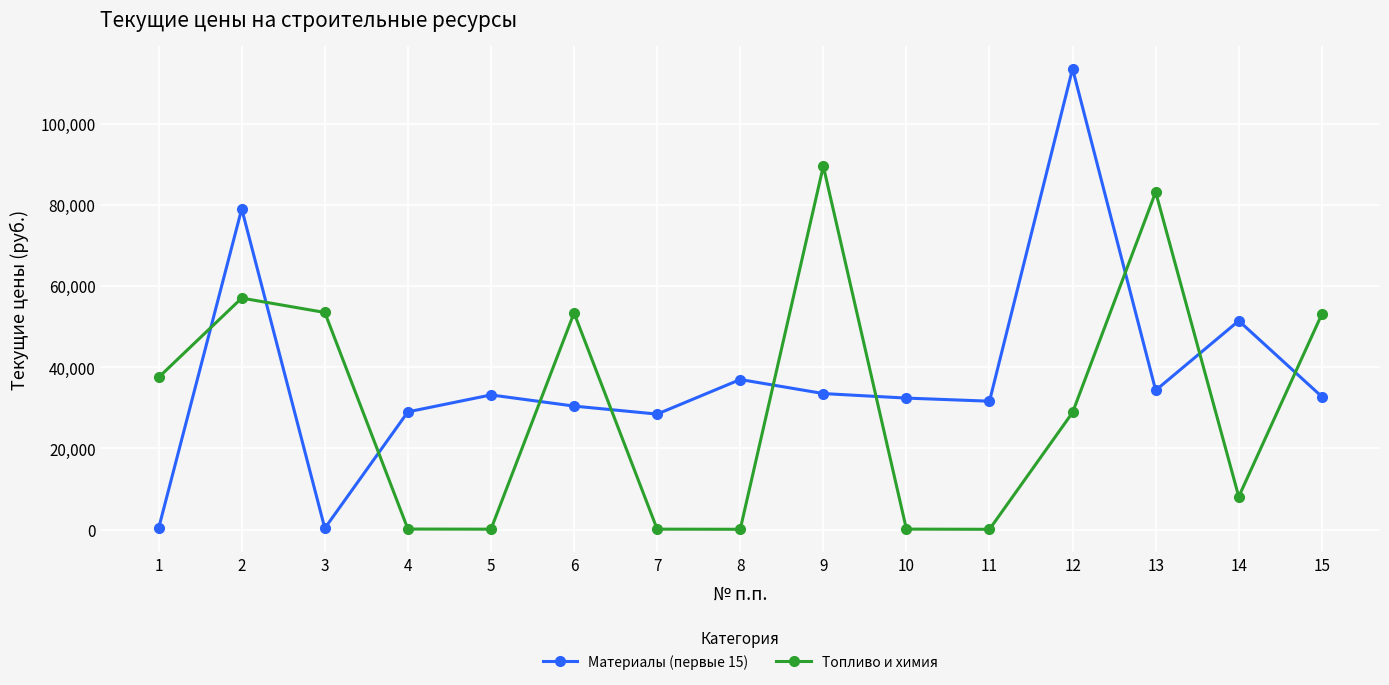

How many data points in Материалы (первые 15) are above 32751?

8